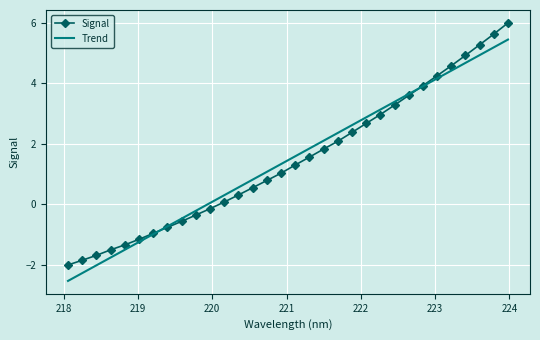

Which series has the widest spread of values?

Signal